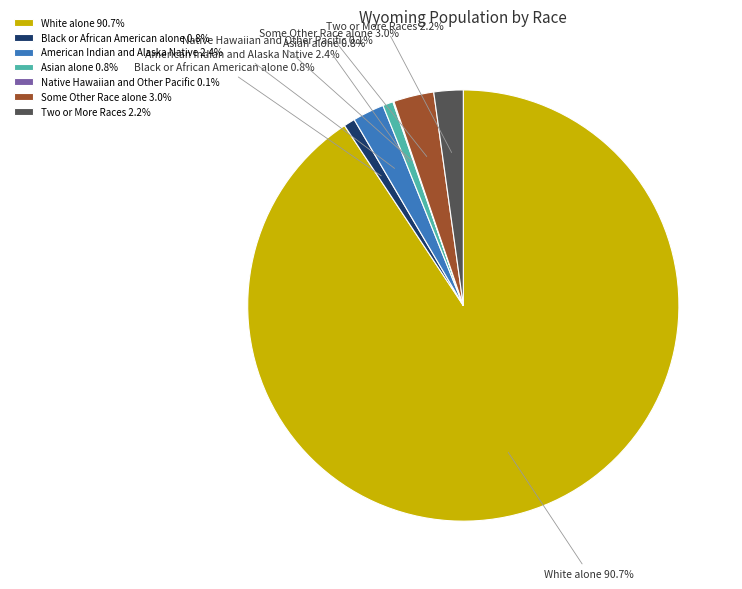

Which slice represents more than half of the pie?

White alone